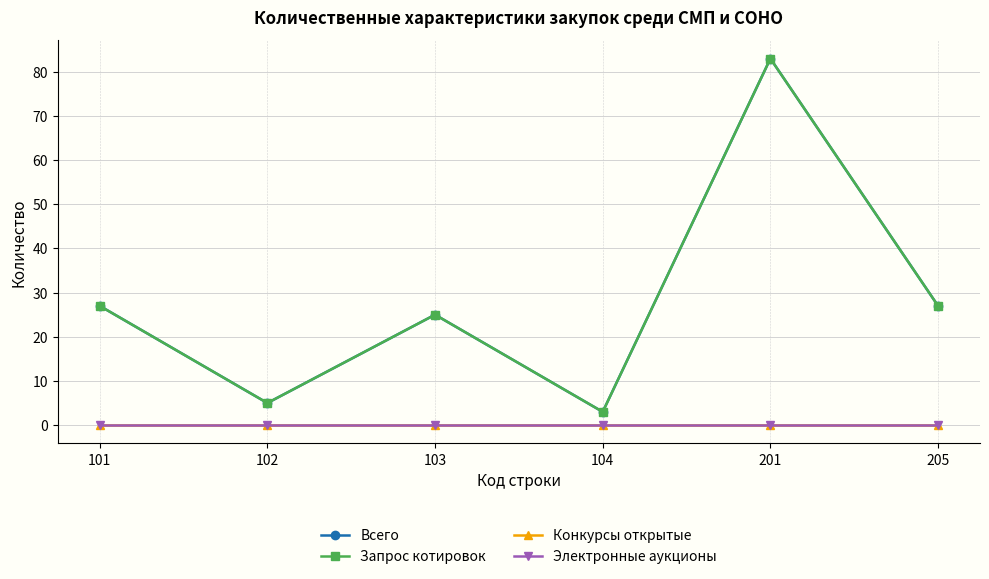

What is the total value across all series at 101?

54